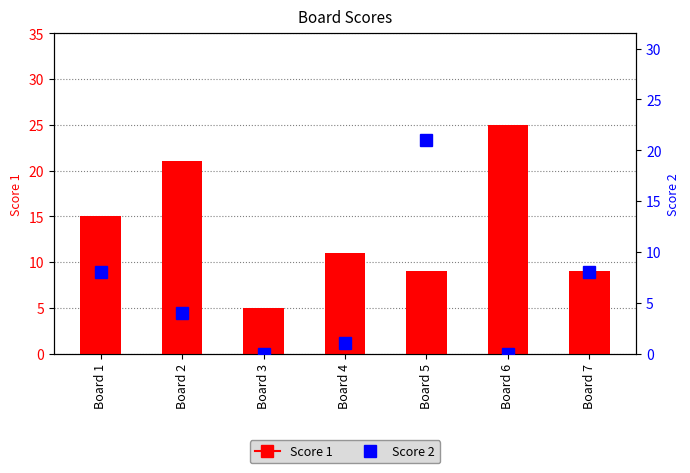

List the series in order of their peak value, highest first.

Score 1, Score 2